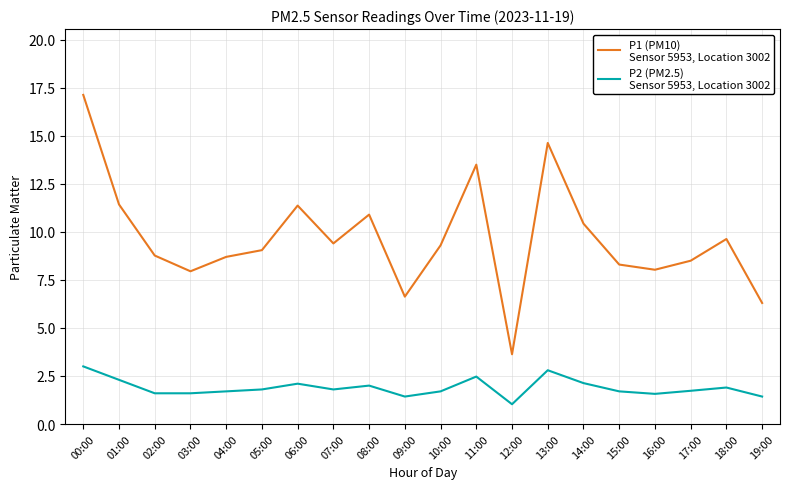

What is the total value across all series at 12:00?

4.7